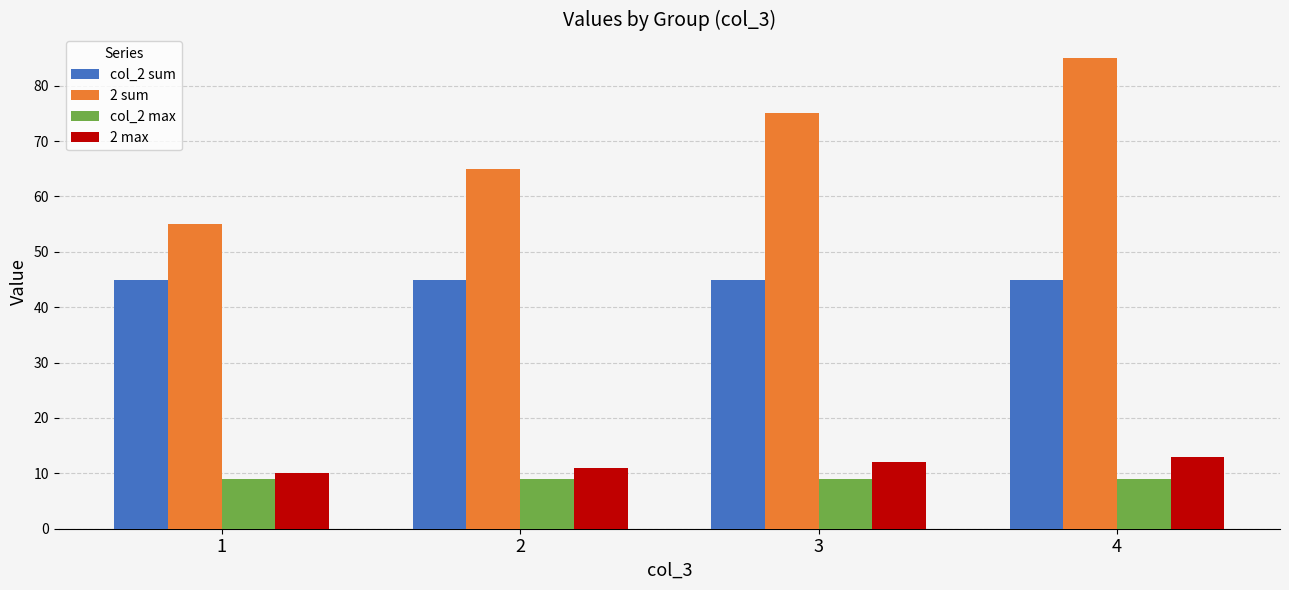

How many series are shown in this chart?

4